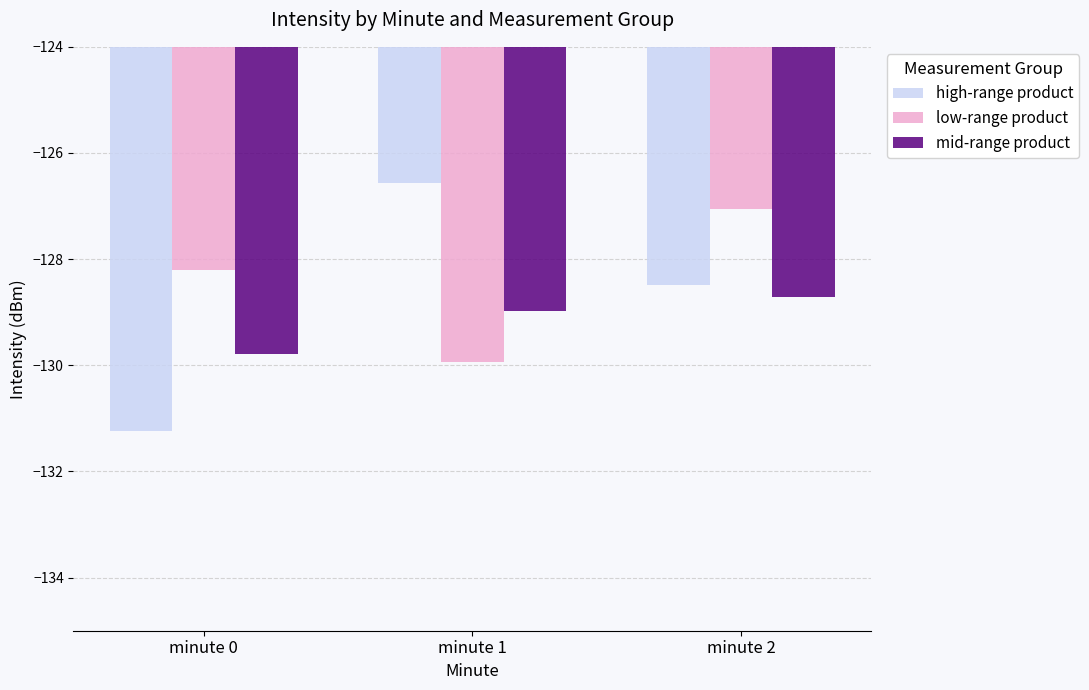

What is the smallest value displayed?

-131.2